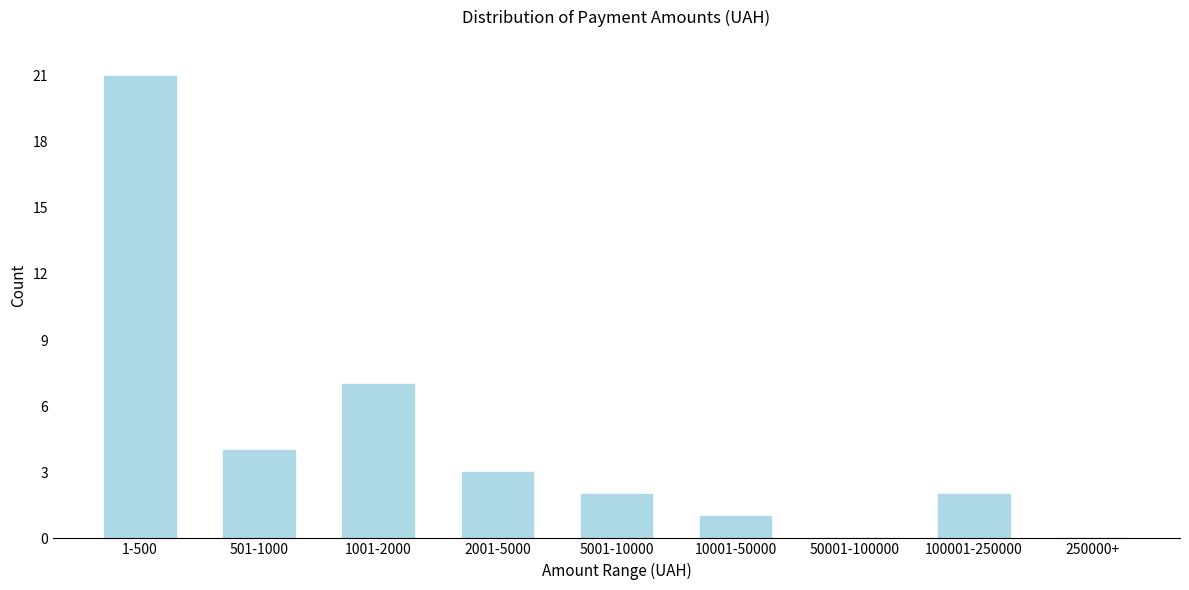

Reading left to right, list all the values displayed in this chart.

1-500=21	501-1000=4	1001-2000=7	2001-5000=3	5001-10000=2	10001-50000=1	50001-100000=0	100001-250000=2	250000+=0